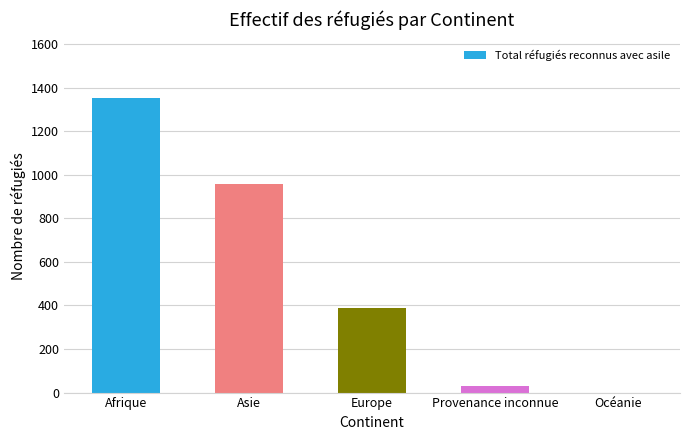

What is the sum of the values at Afrique and Europe?

1738